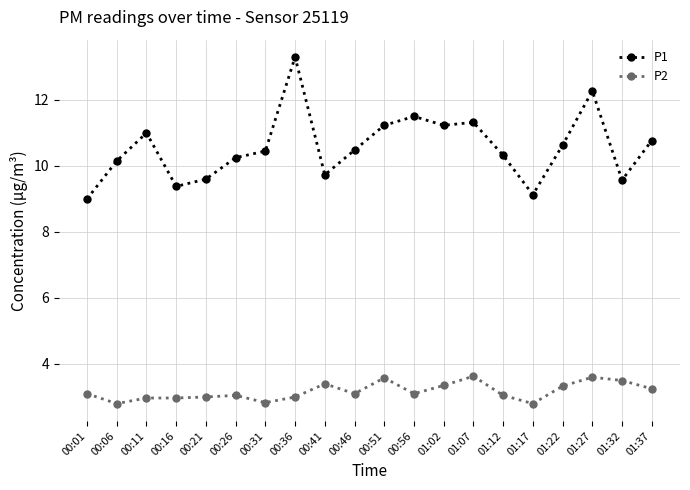

What is the difference between the highest and lowest values at 01:17?

6.3